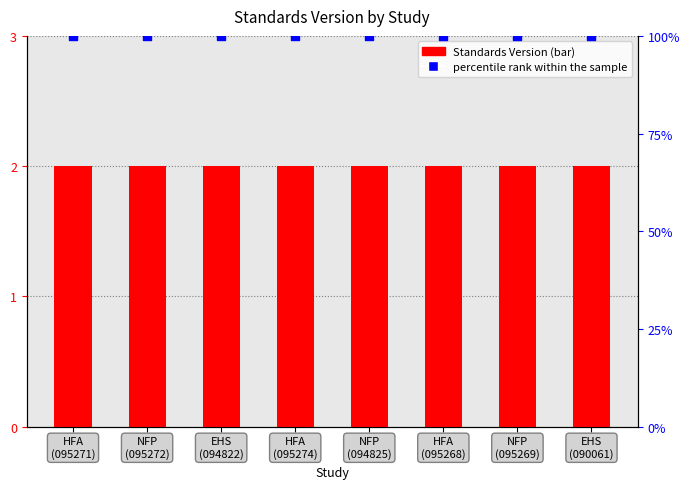

Which series has the largest total across all categories?

percentile rank within the sample